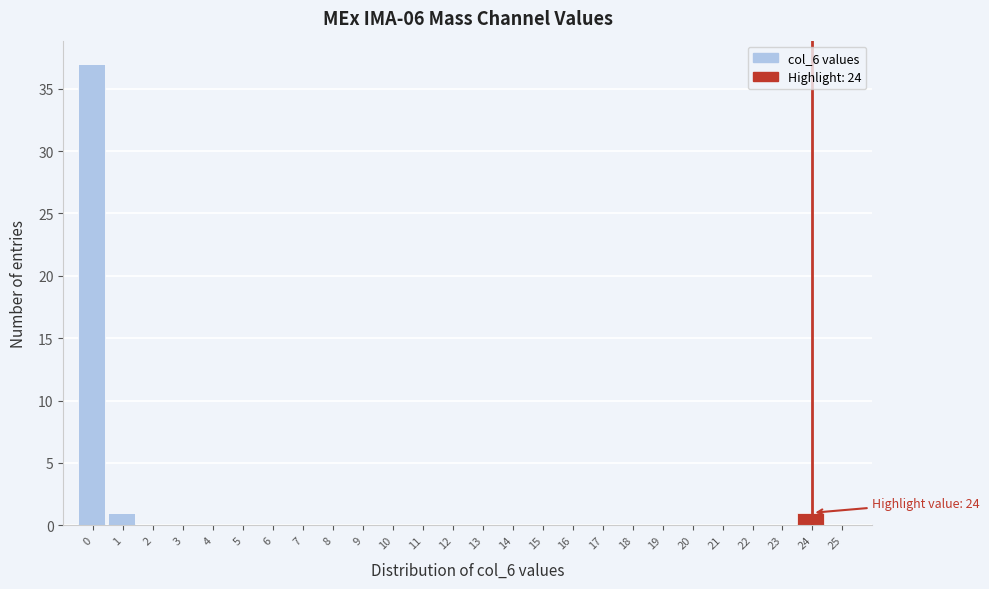

Reading left to right, extract all data points from this chart.

0=37	1=1	2=0	3=0	4=0	5=0	6=0	7=0	8=0	9=0	10=0	11=0	12=0	13=0	14=0	15=0	16=0	17=0	18=0	19=0	20=0	21=0	22=0	23=0	24=1	25=0